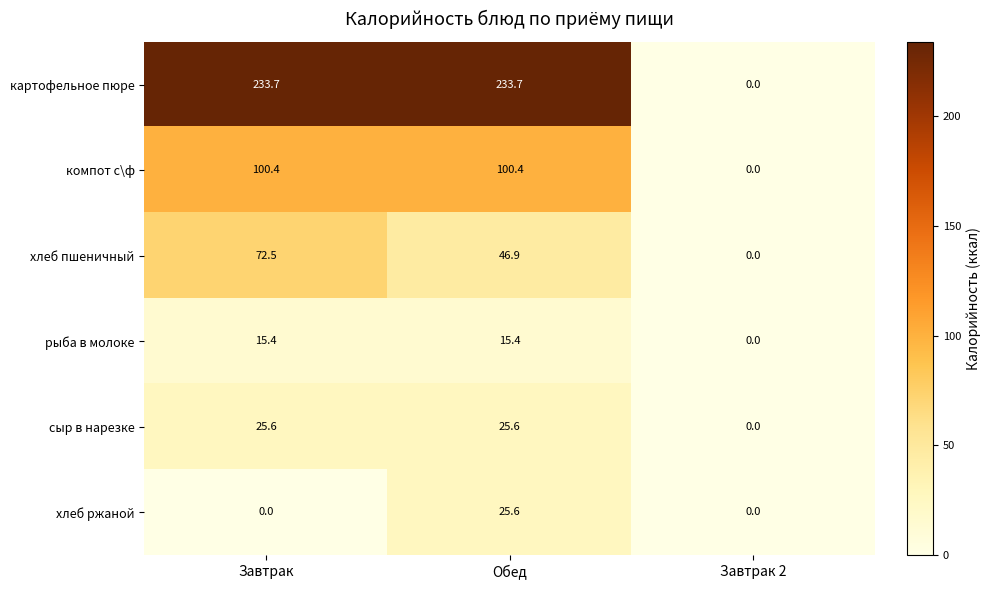

What is the total value across all series at Обед?

447.6